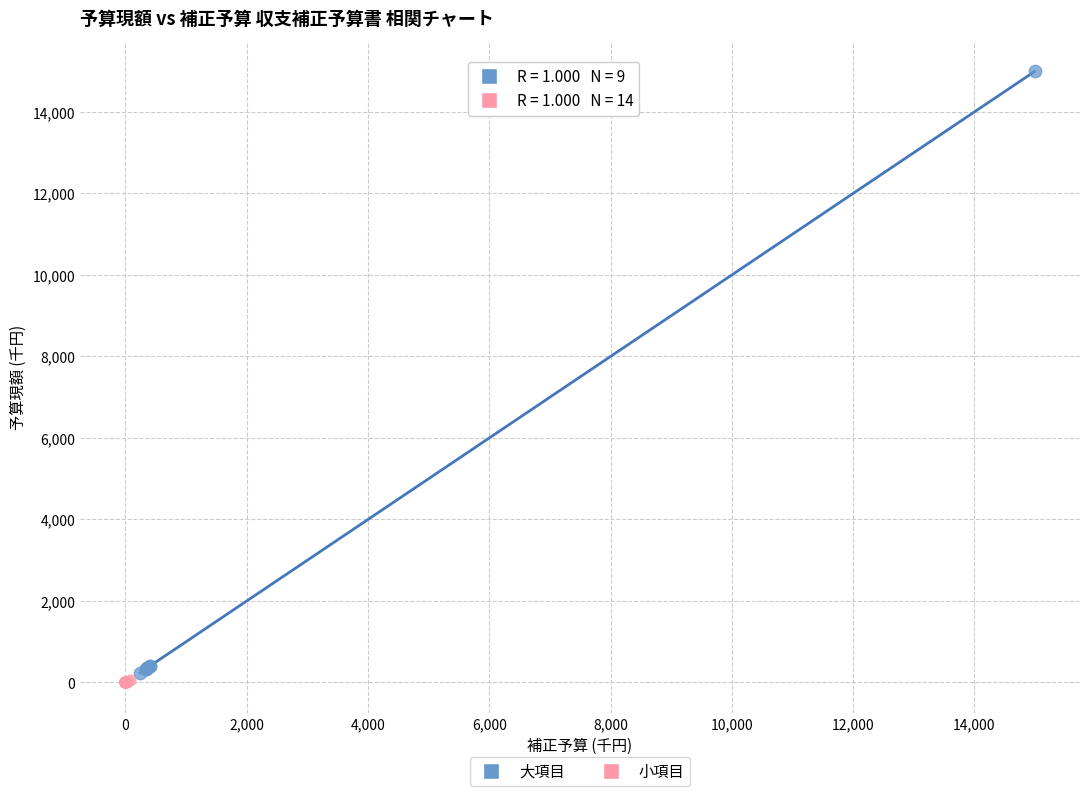

Which series contains the highest Y value?

大項目